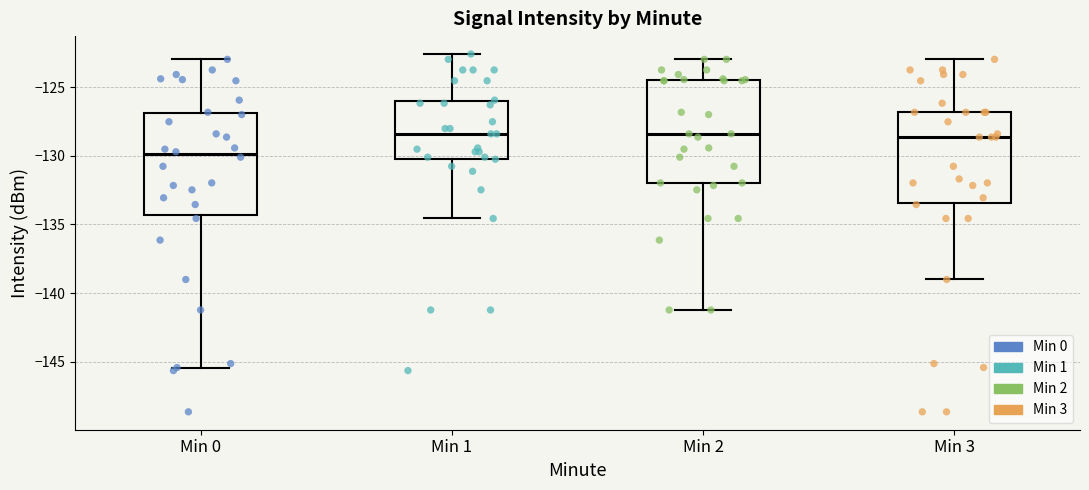

Where does the median line of the box for Min 0 sit on the y-axis? The values are not printed on the chart, so give them approximately, as read against the axis.

-130.0